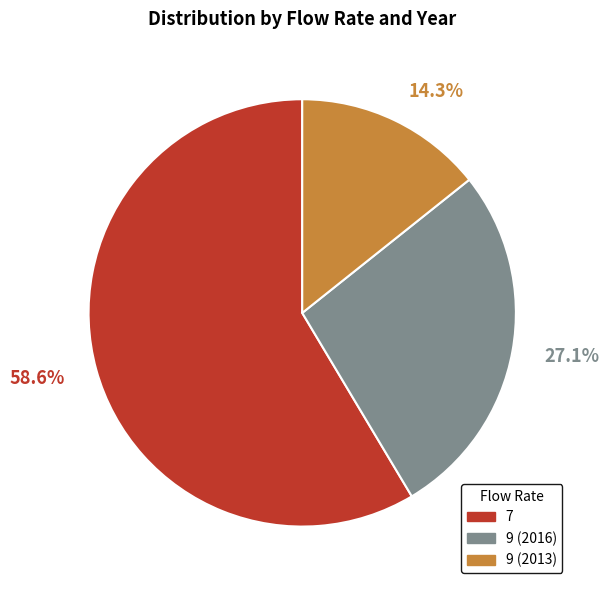

Is there a majority slice in this chart?

Yes